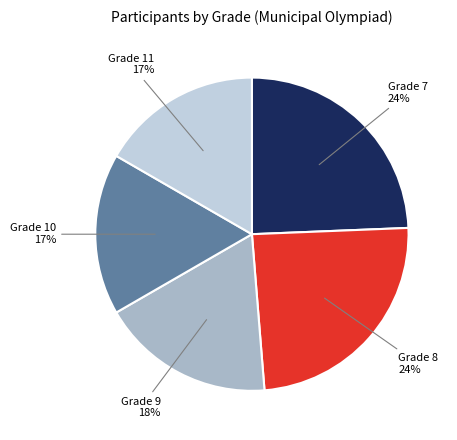

How many segments does this pie chart have?

5